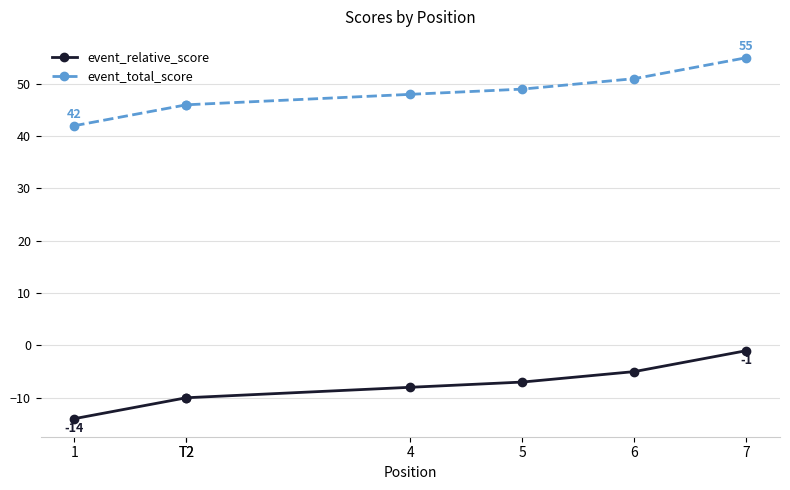

What is the difference between the highest and lowest values at T2?

56